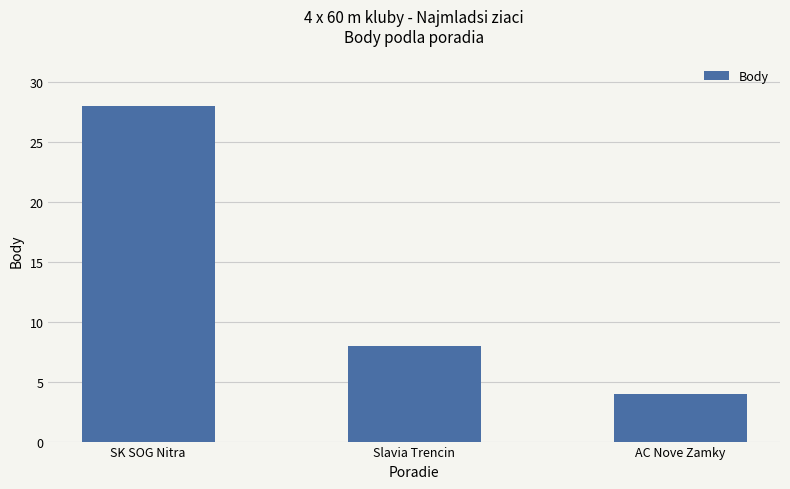

What is the label of the 1st bar from the left?

SK SOG Nitra